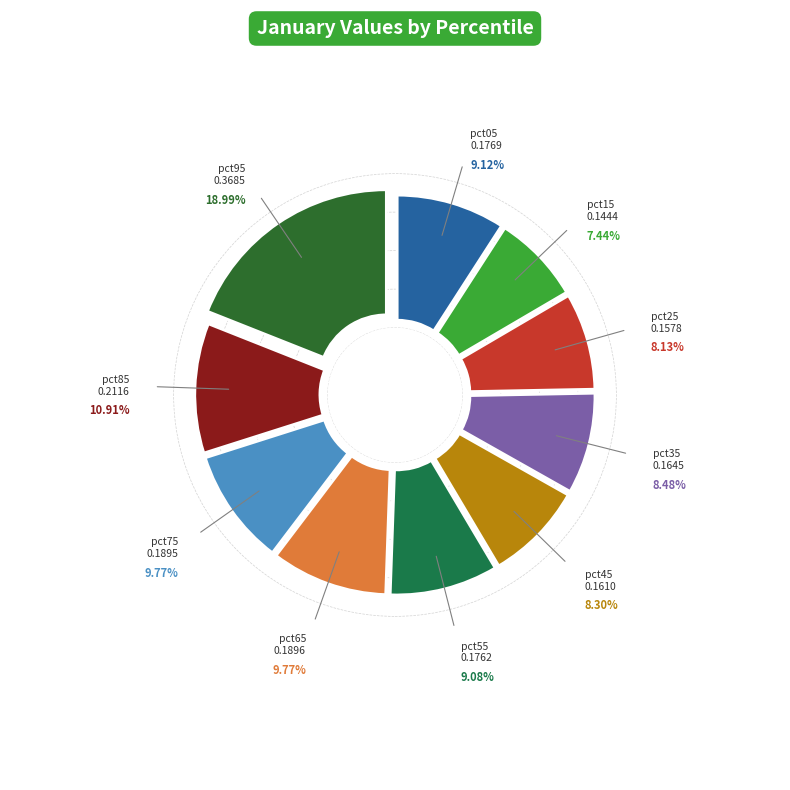

Is the sum of pct25 and pct55 greater than half?

No